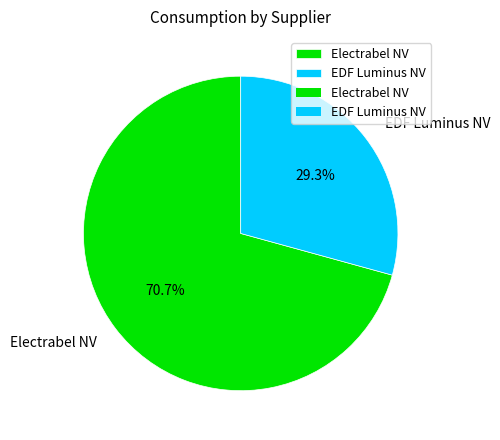

Rank the categories by value from lowest to highest.

EDF Luminus NV, Electrabel NV